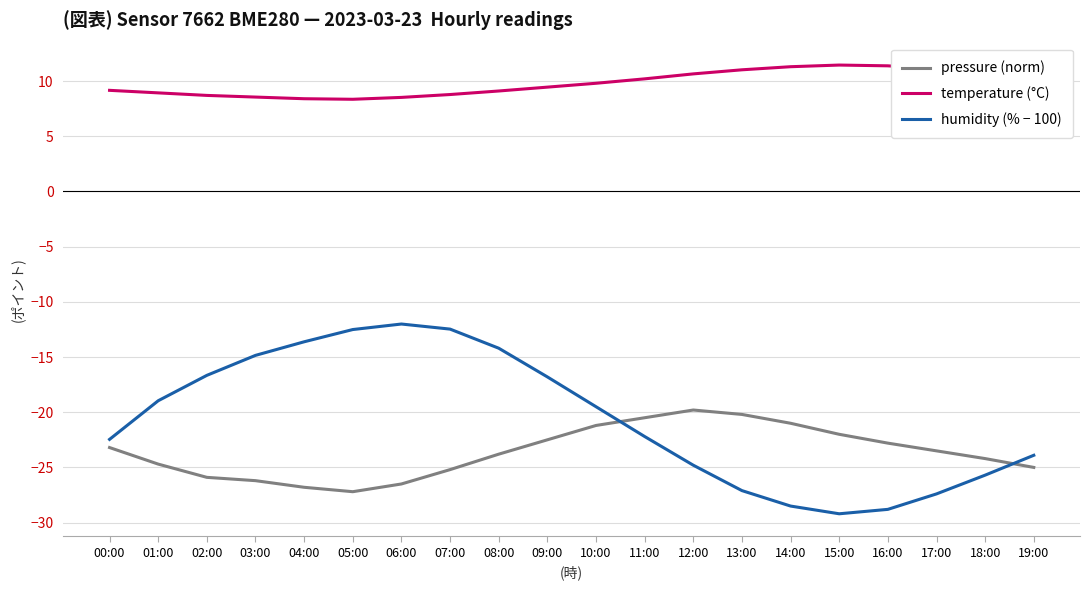

Is it true that pressure (norm) equals -14.3 at 15:00?

False